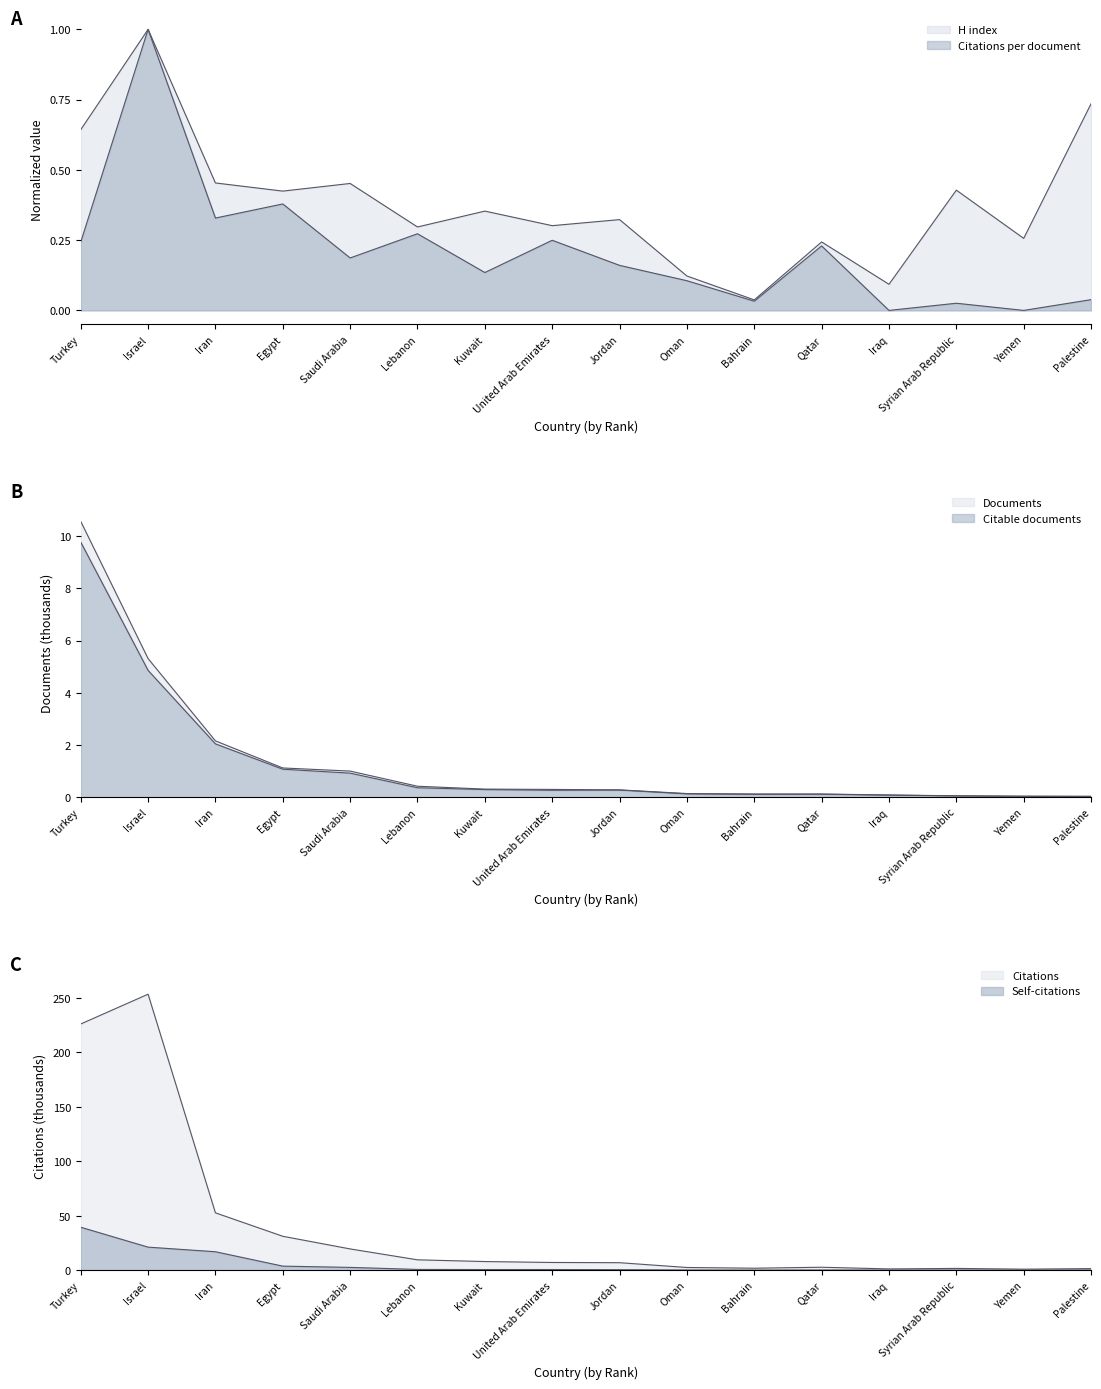

Which series has the widest spread of values?

Citations